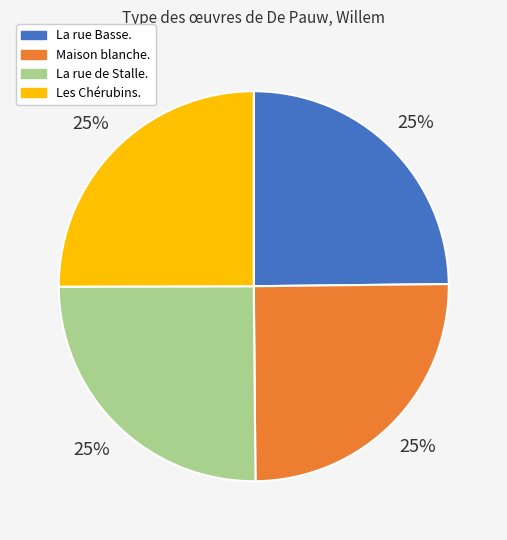

Approximately how many times larger is the value at La rue de Stalle. compared to Les Chérubins.?

1.0